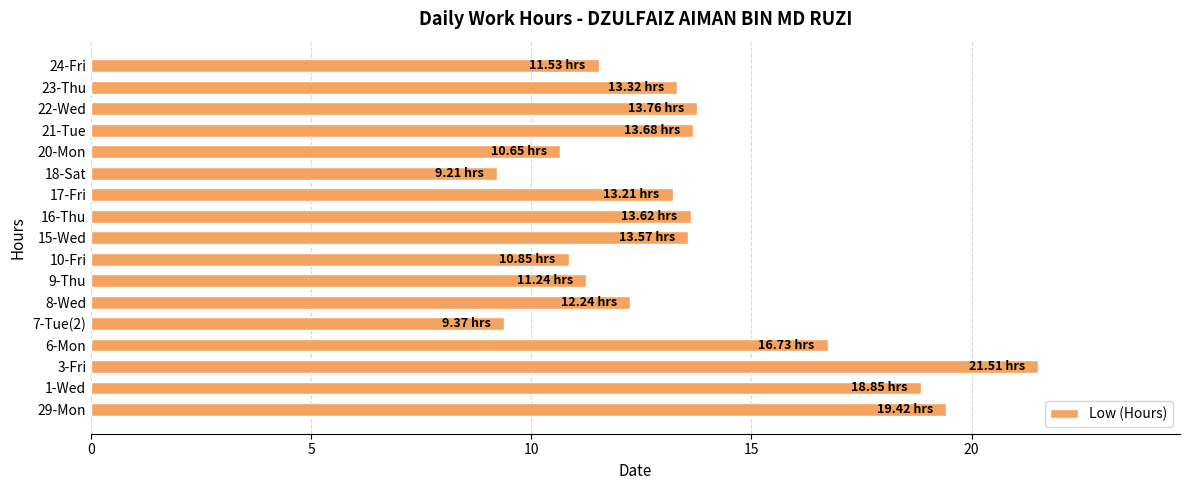

Which has a higher value, 23-Thu or 7-Tue(2)?

23-Thu